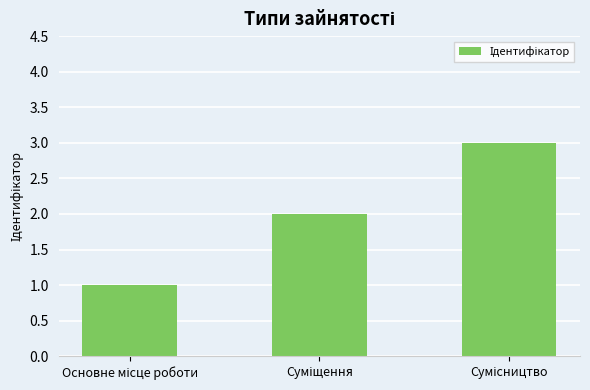

What is the average value?

2